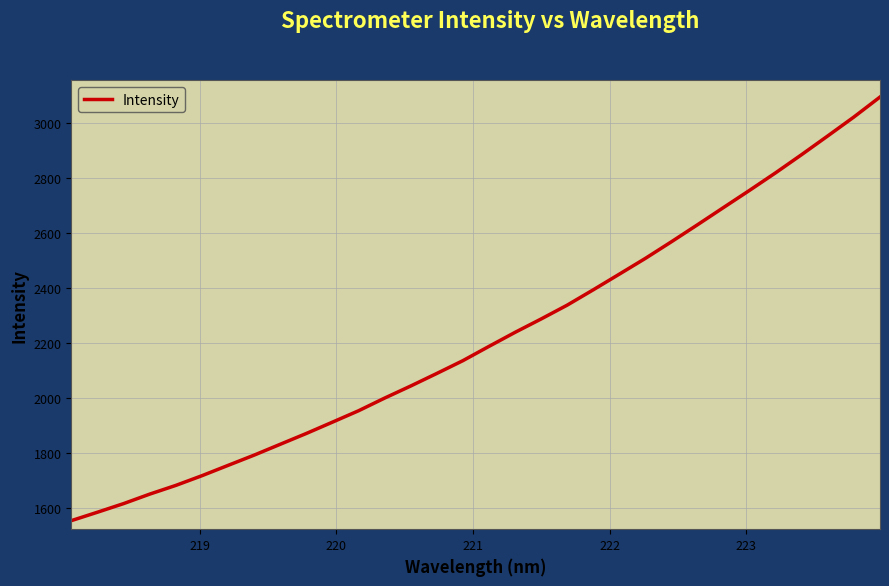

What is the difference between the maximum and minimum values?

1541.5